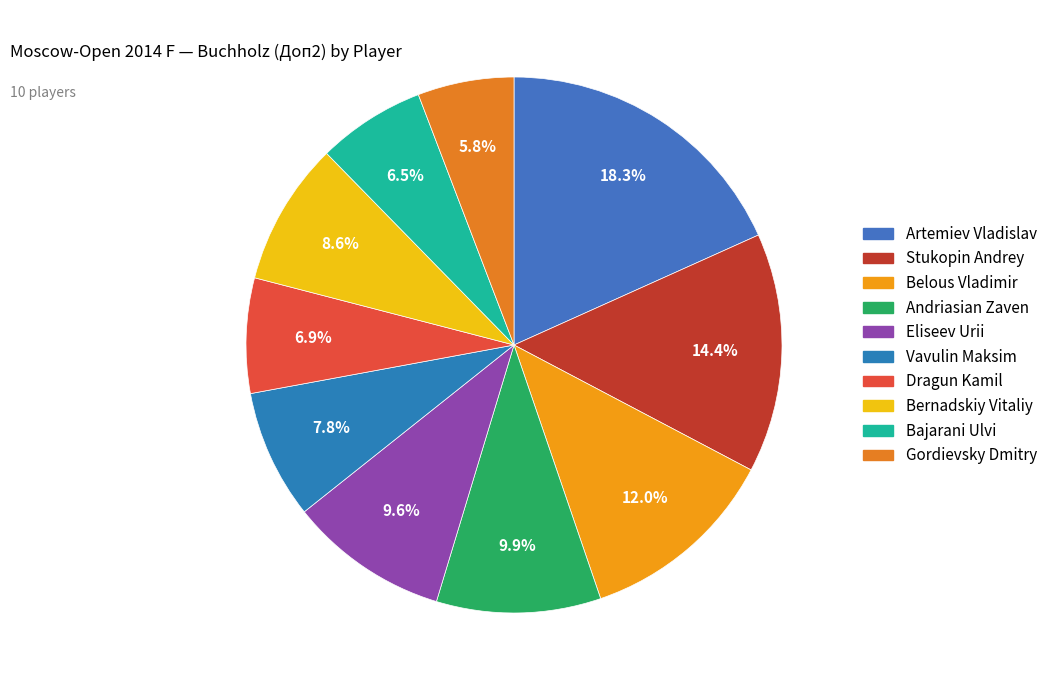

Count the number of slices in the pie.

10